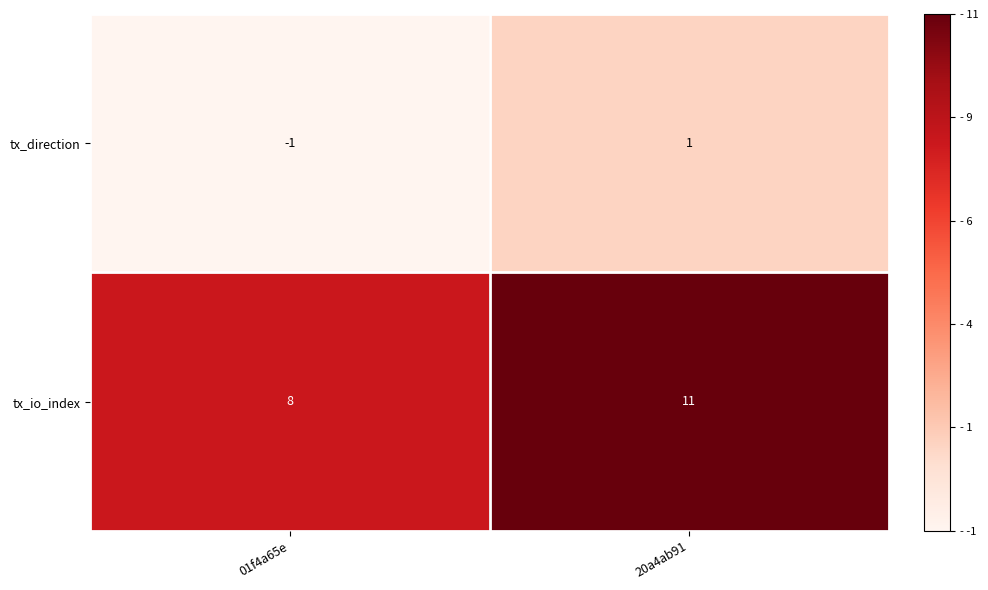

What is the sum of all tx_io_index values?

19